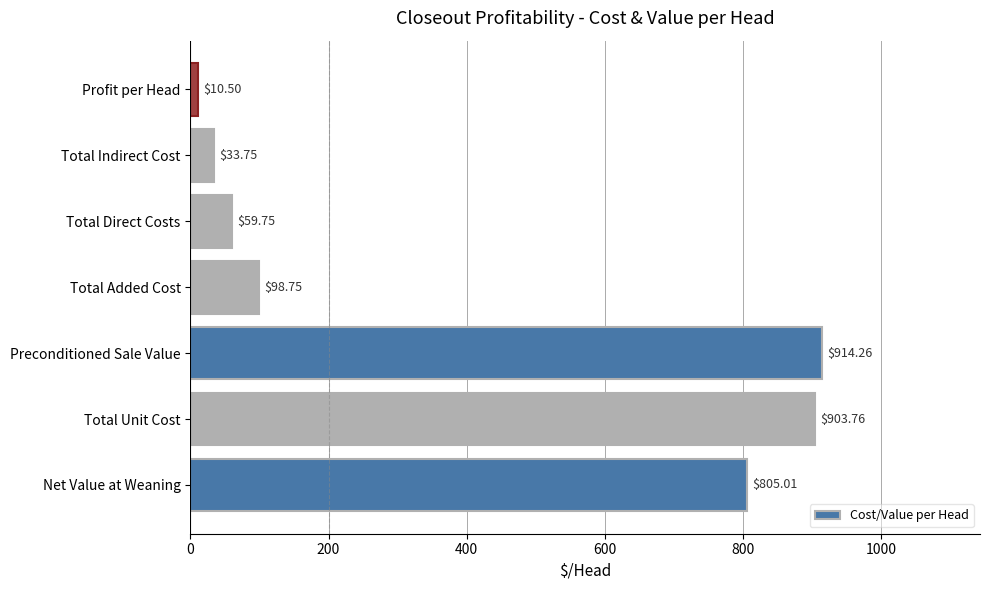

Approximately how many times larger is the value at Total Unit Cost compared to Profit per Head?

86.1